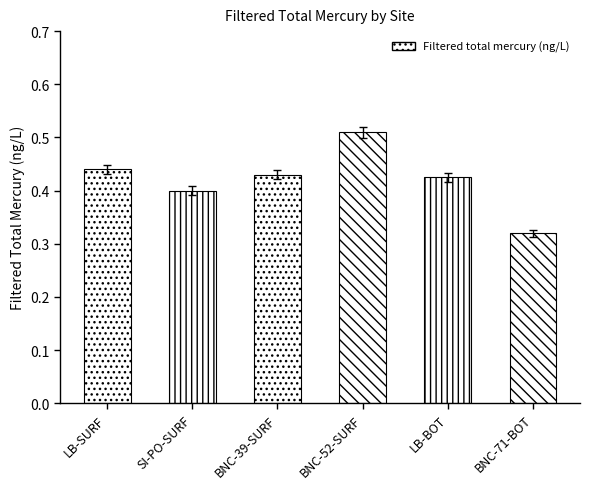

What is the label of the 3rd bar from the left?

BNC-39-SURF